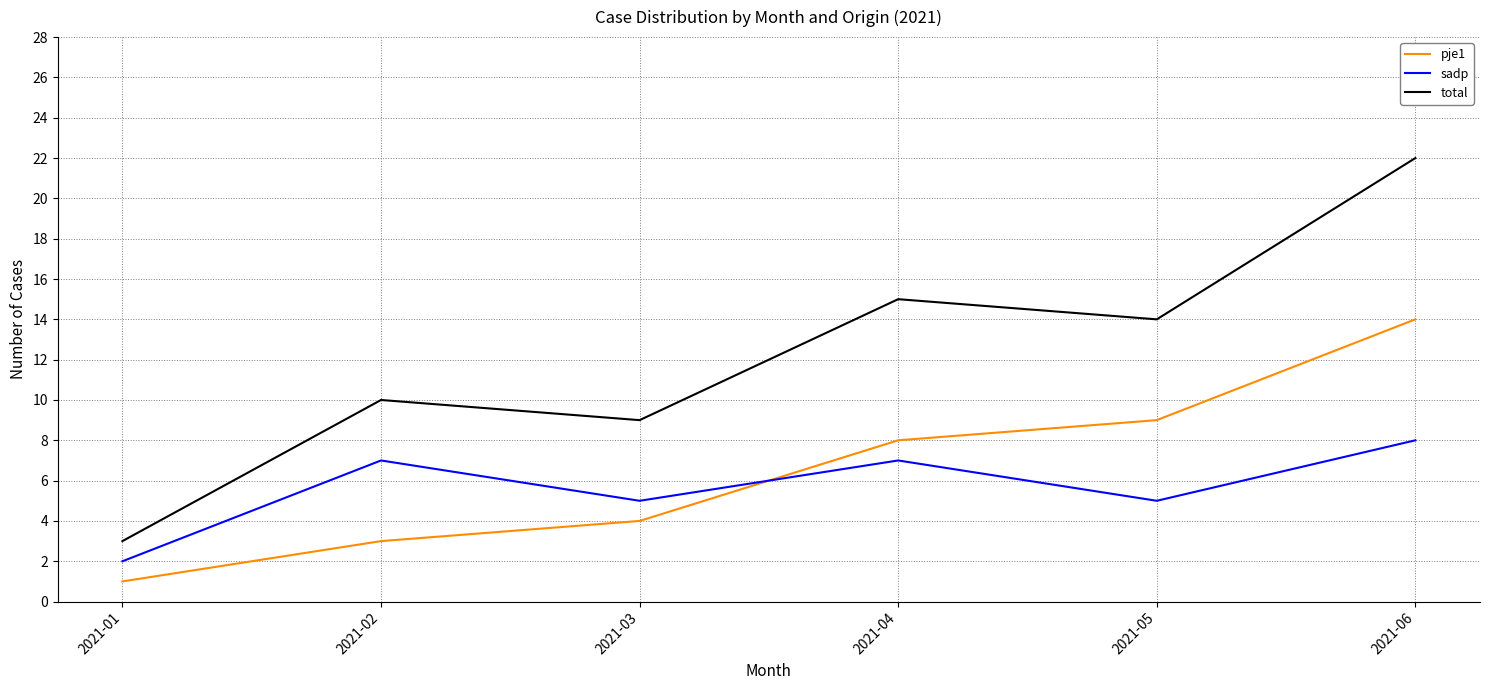

How many lines are shown in the chart?

3